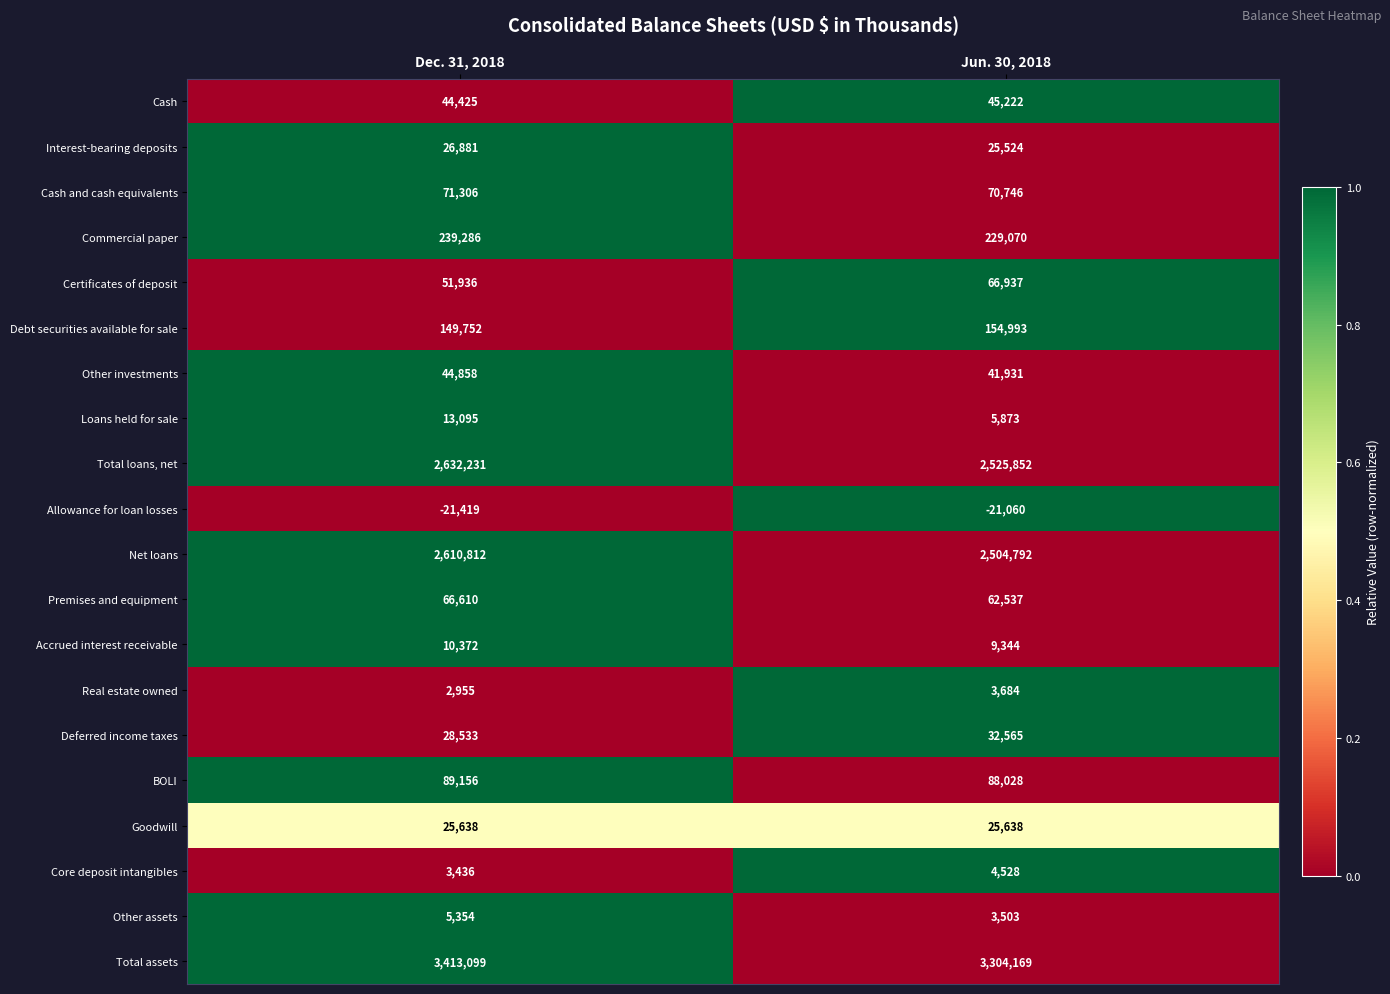

Is it true that Interest-bearing deposits equals 25524 at Jun. 30, 2018?

True